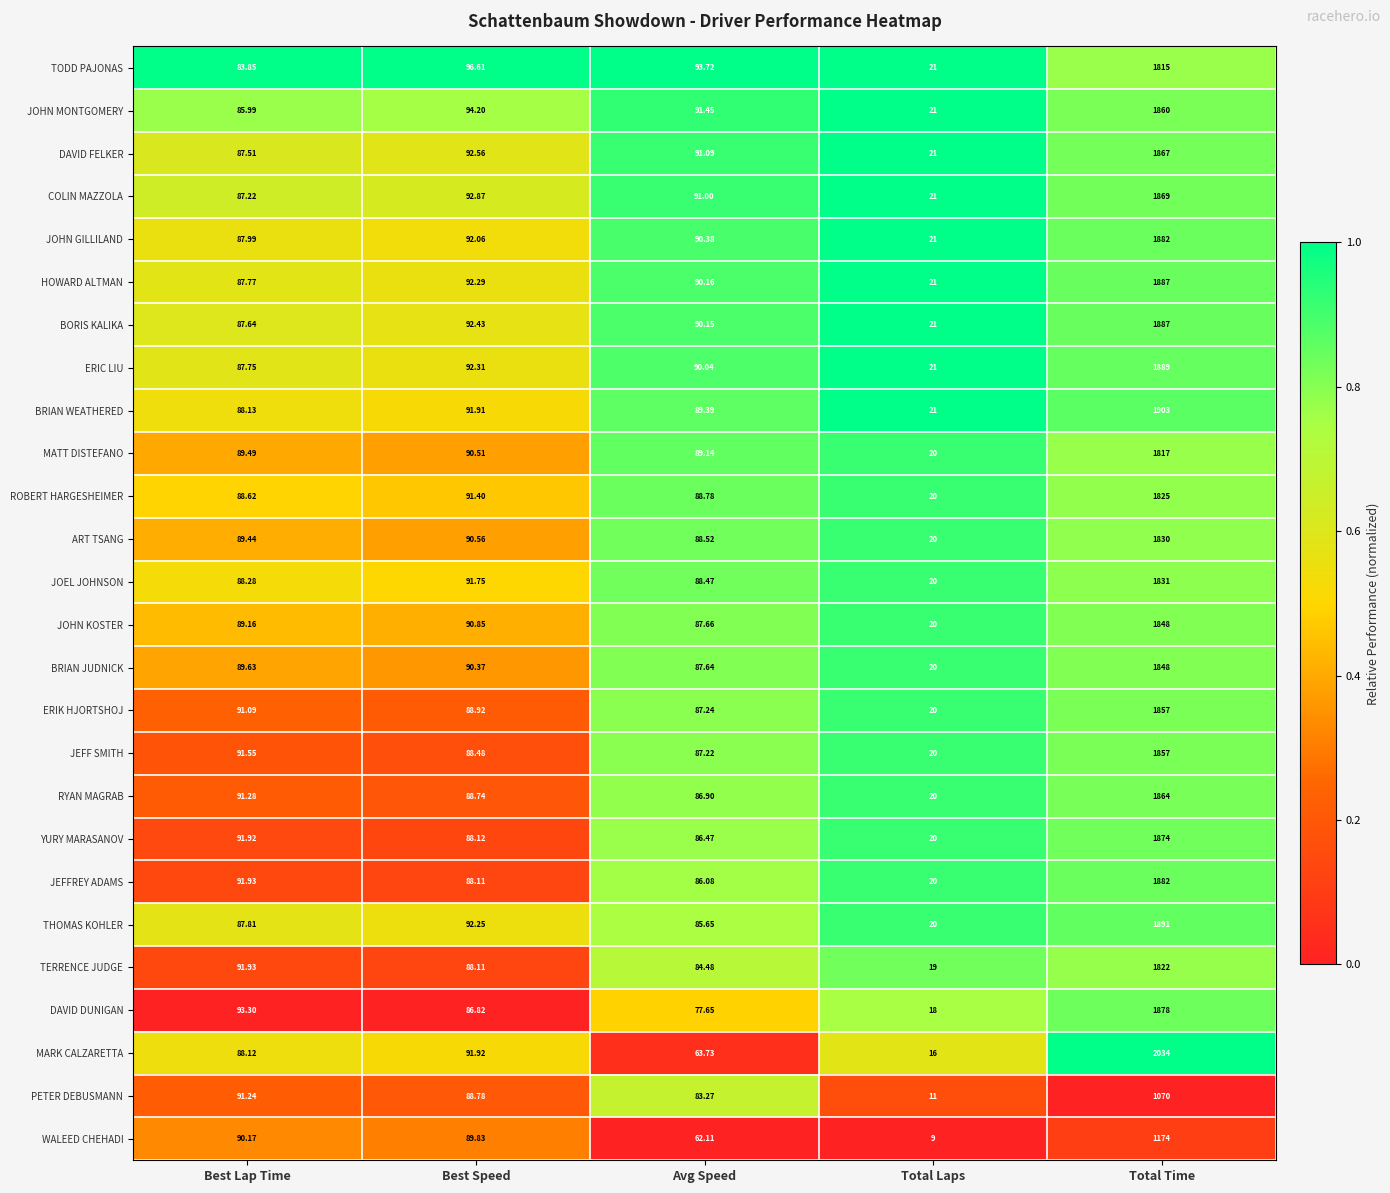

Which series has the largest range (max minus min)?

MARK CALZARETTA